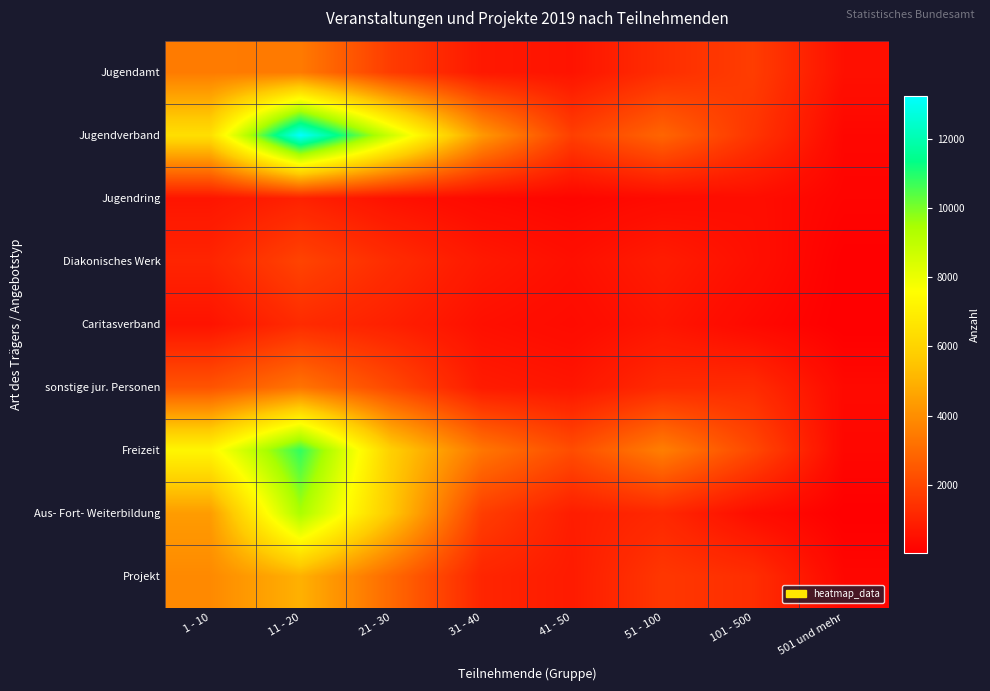

Which has a higher value, 11 - 20 or 501 und mehr?

11 - 20